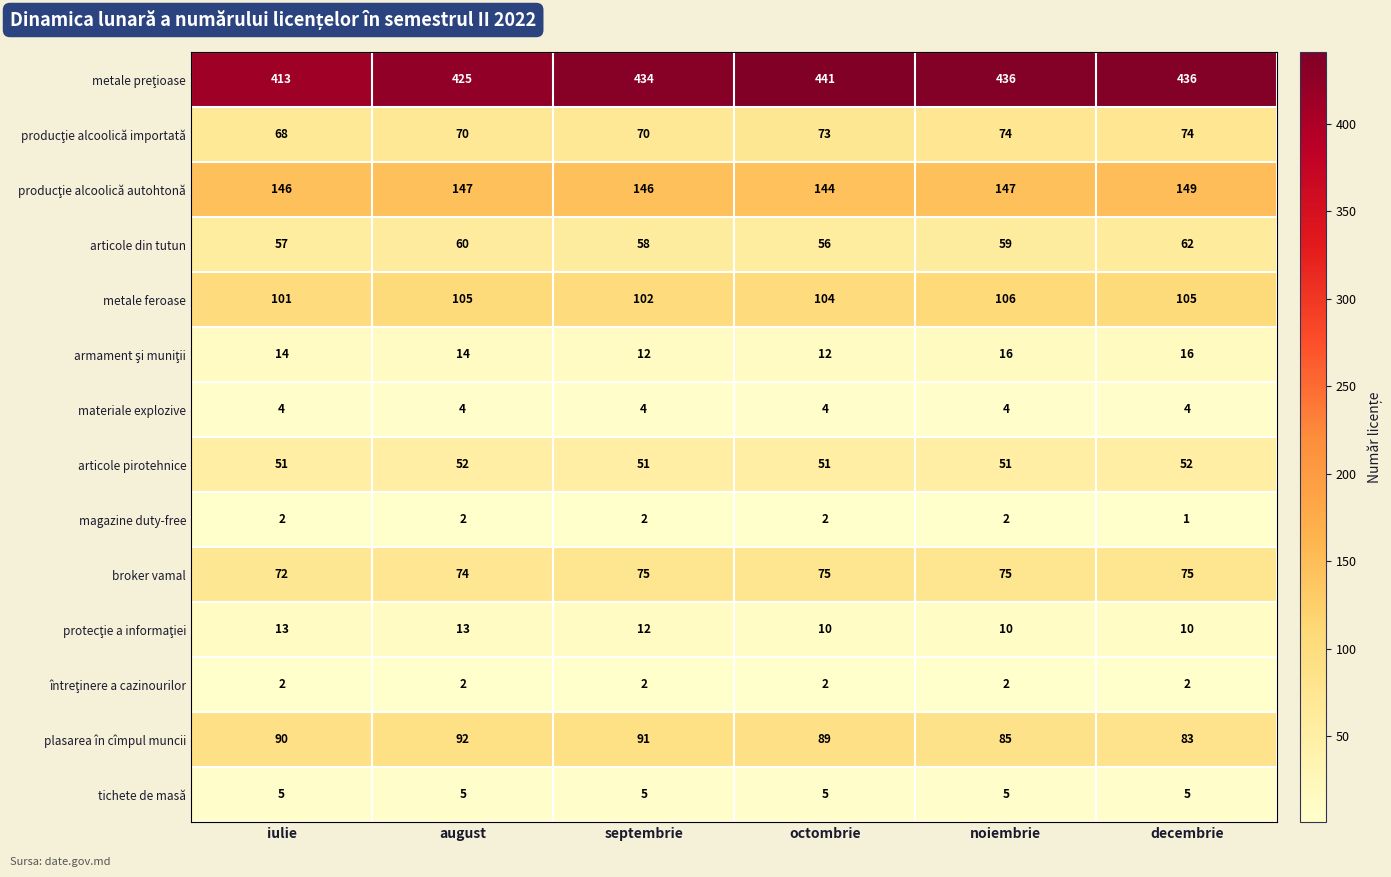

At which category is the sum across all series the highest?

decembrie